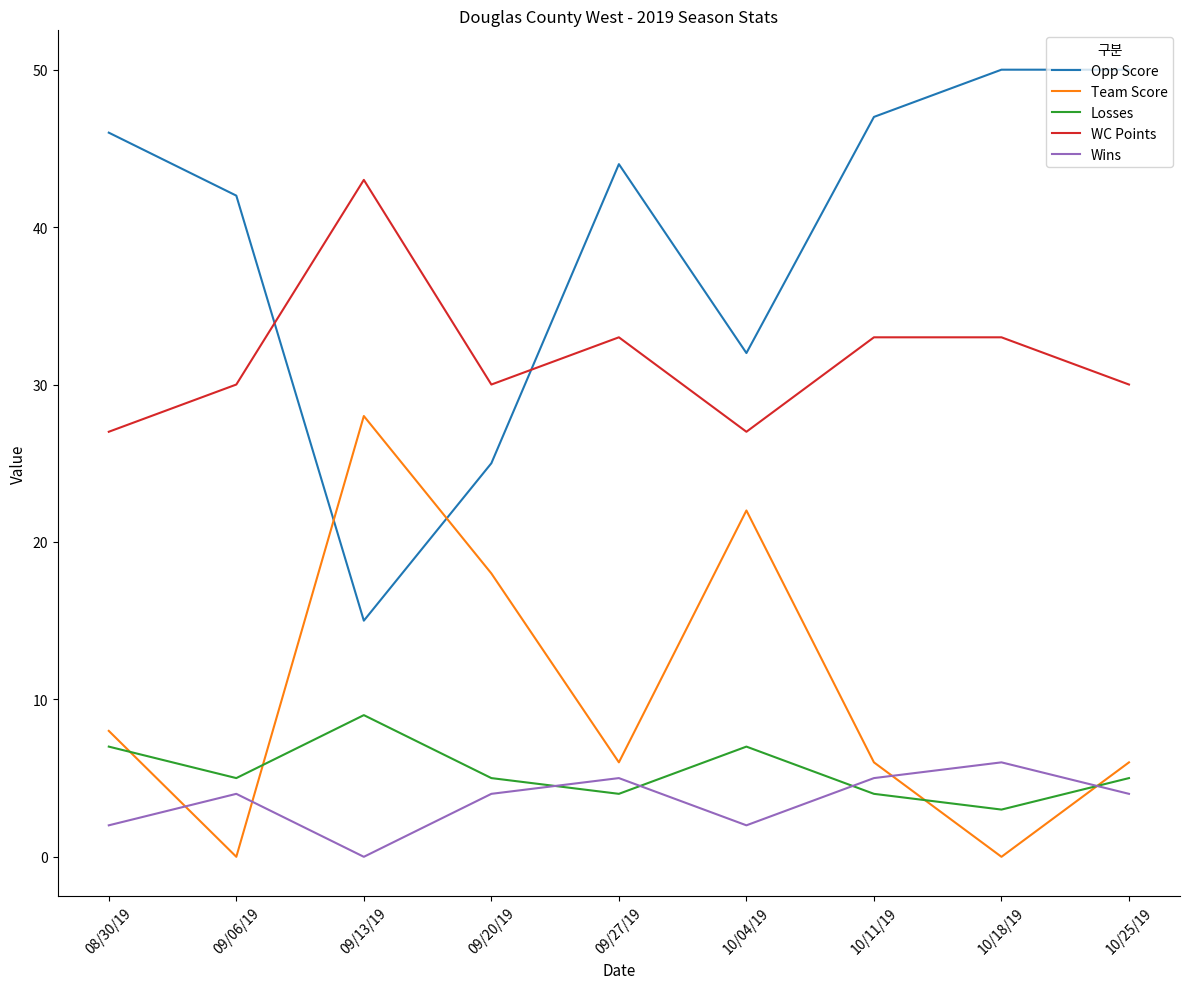

What is the difference between the WC Points values at 09/13/19 and 09/27/19?

10